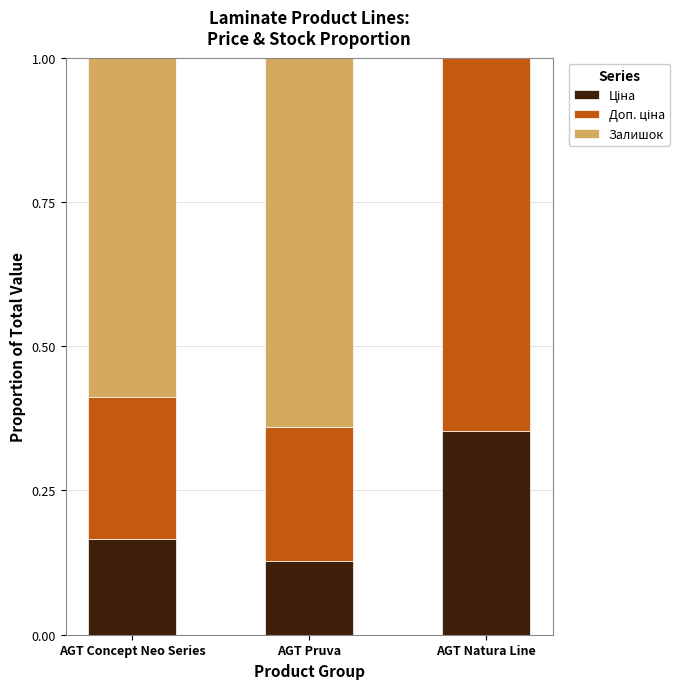

Does the chart contain stacked bars?

Yes